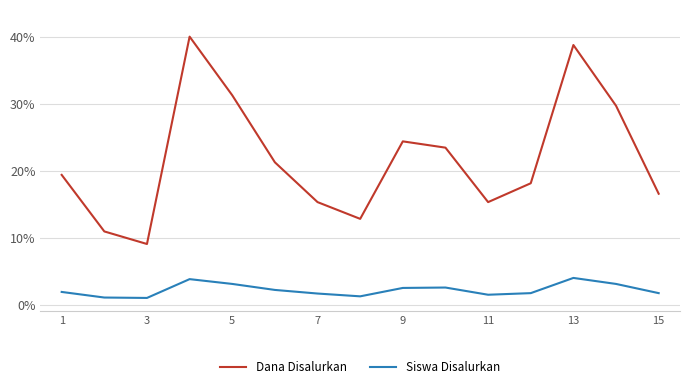

In Dana Disalurkan, how many points are higher than both neighbors (excluding endpoints)?

3